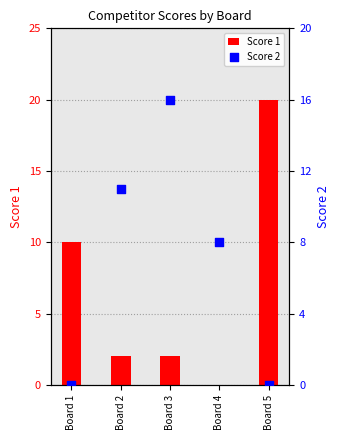

At how many categories does at least one series exceed 5?

5